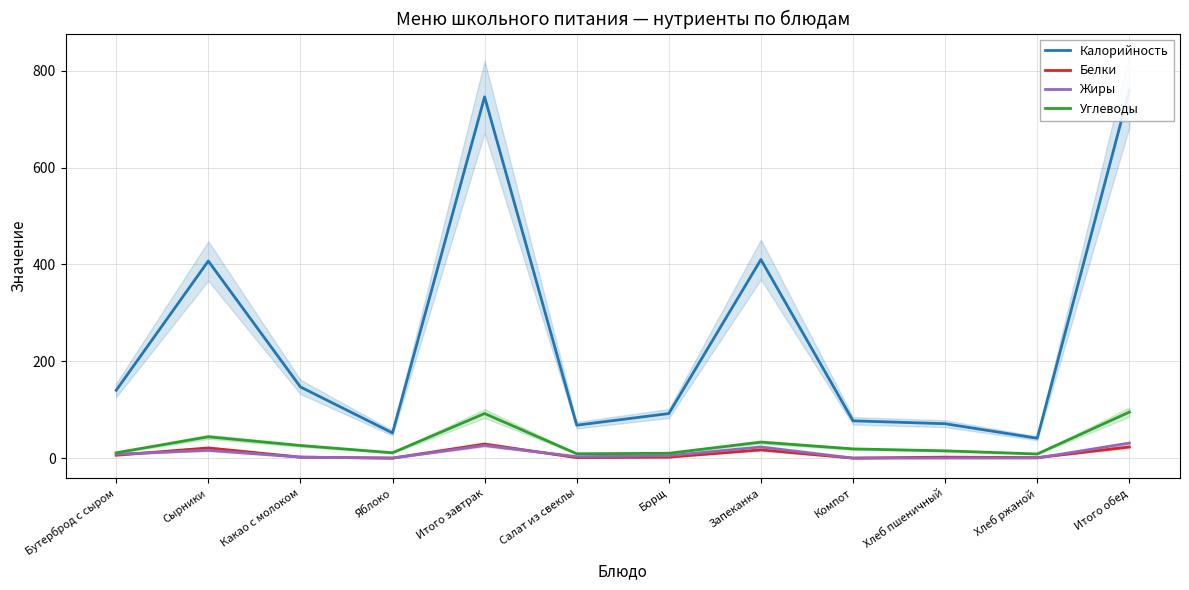

How many values in the Белки series are below 2?

4